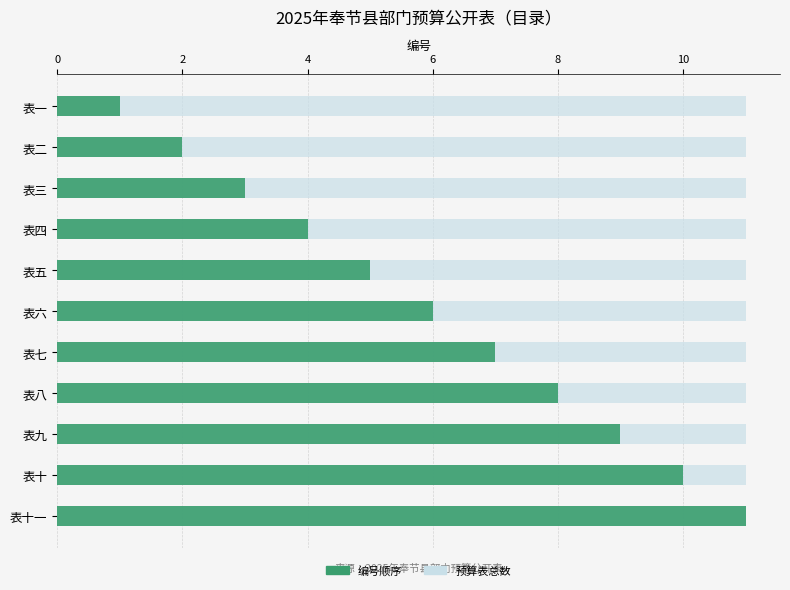

What is the greatest value displayed?

11